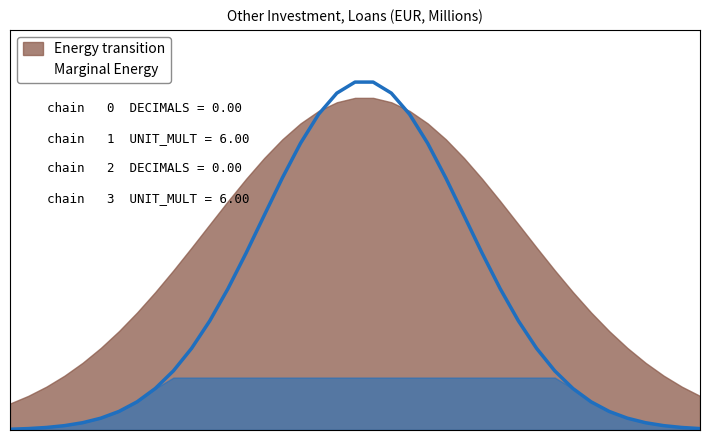

True or false: DECIMALS and UNIT_MULT intersect in this chart.

False